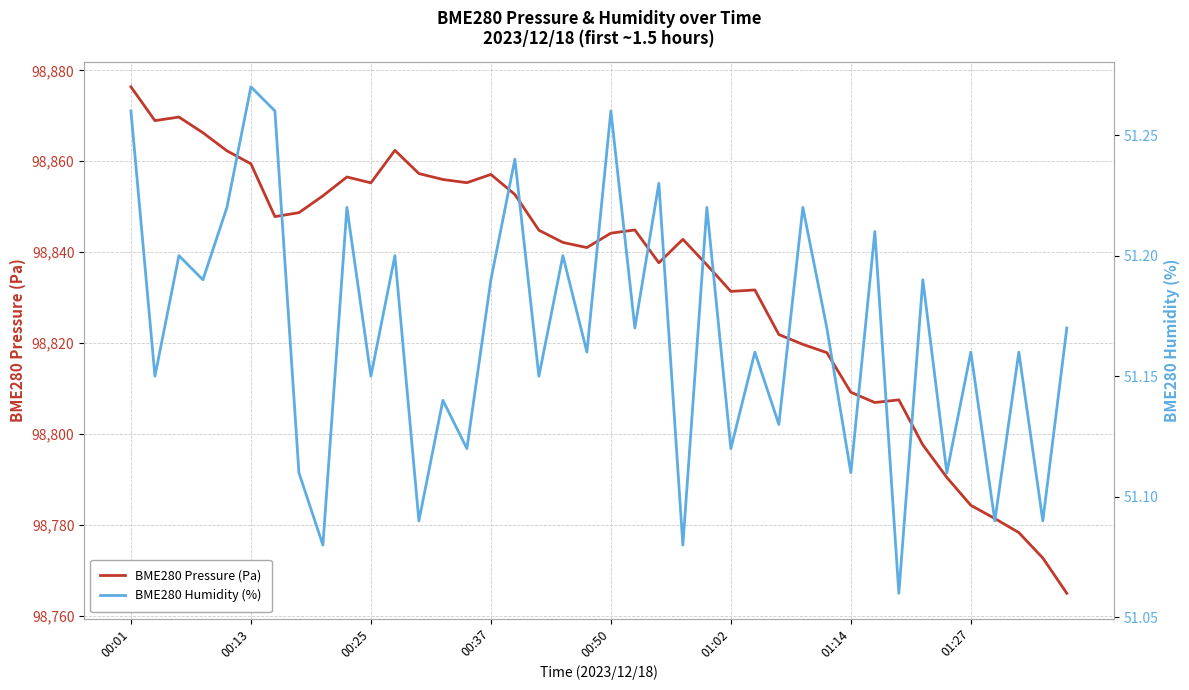

Is it true that BME280 Pressure (Pa) equals 29243.6 at 00:13?

False